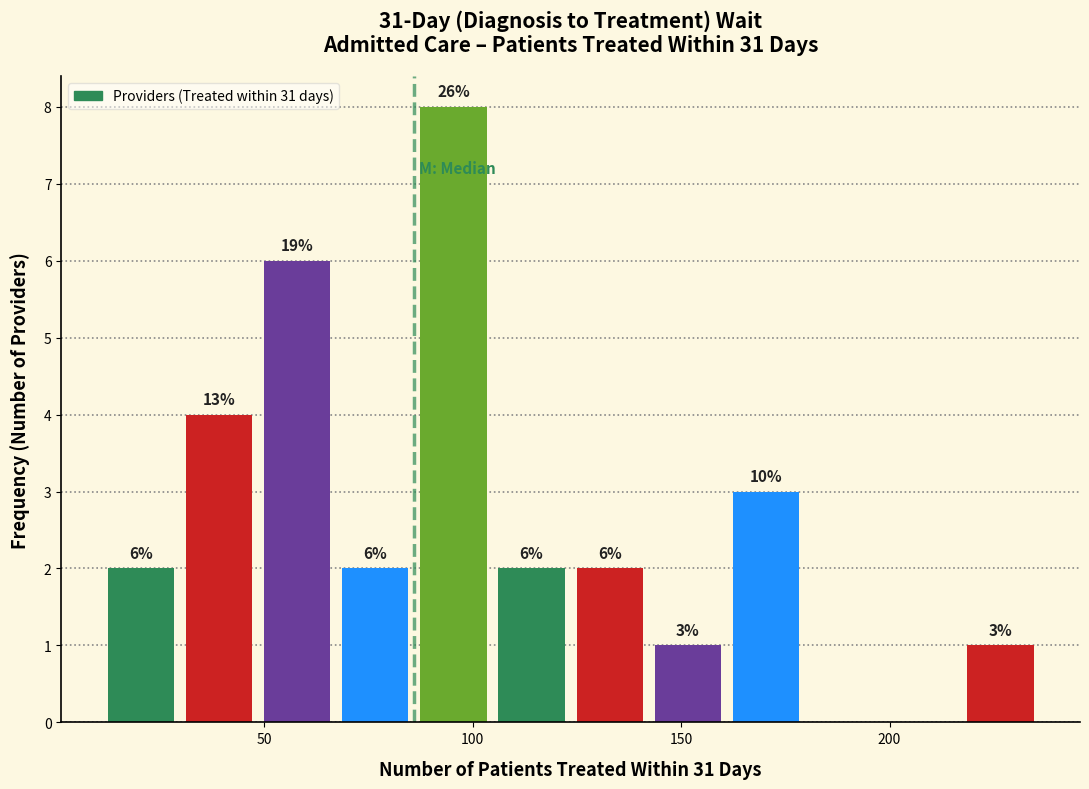

Read against the x-axis, roughly where is the centre of the tallest bar?

95